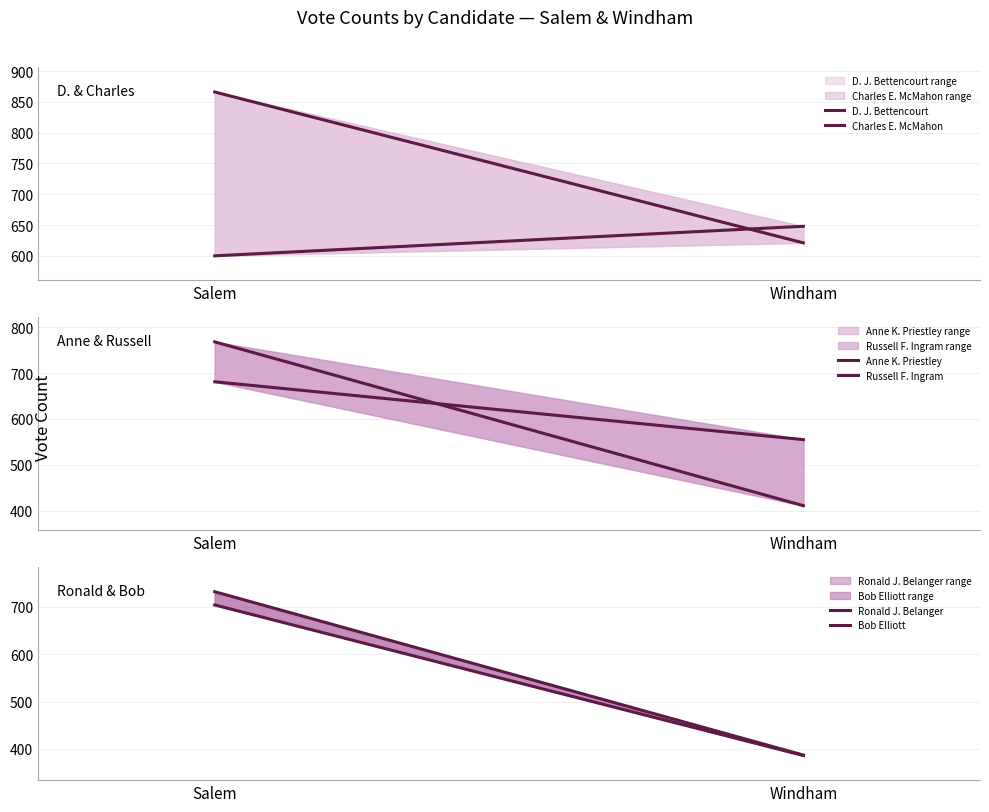

Reading left to right, transcribe all the data shown in this chart.

D. J. Bettencourt: 866	621
Charles E. McMahon: 600	648
Anne K. Priestley: 681	555
Russell F. Ingram: 768	411
Ronald J. Belanger: 732	387
Bob Elliott: 704	386